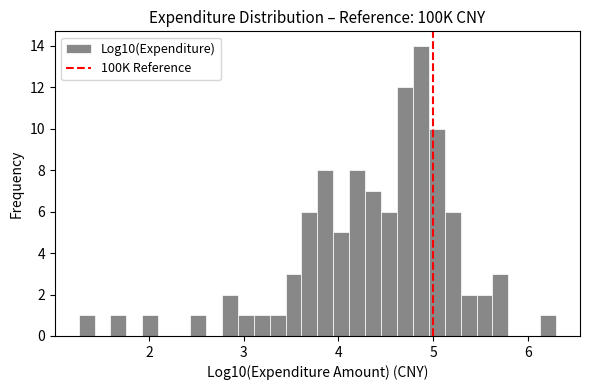

Read against the x-axis, roughly where is the centre of the tallest bar?

4.9